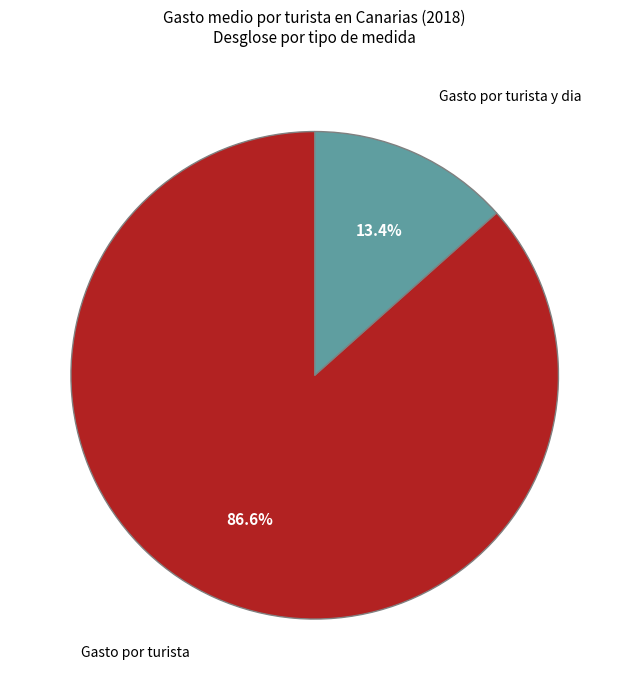

Count the number of slices in the pie.

2